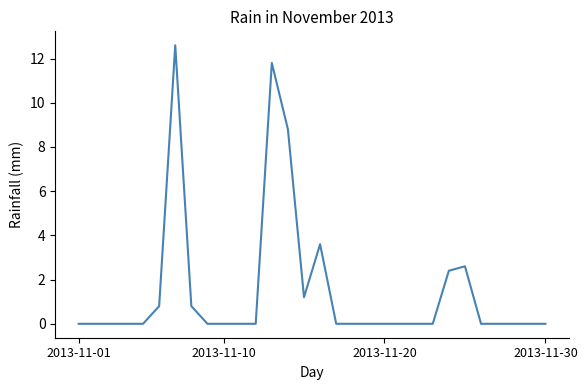

Reading left to right, extract all data points from this chart.

0.0	0.0	0.0	0.0	0.0	0.8	12.6	0.8	0.0	0.0	0.0	0.0	11.8	8.8	1.2	3.6	0.0	0.0	0.0	0.0	0.0	0.0	0.0	2.4	2.6	0.0	0.0	0.0	0.0	0.0